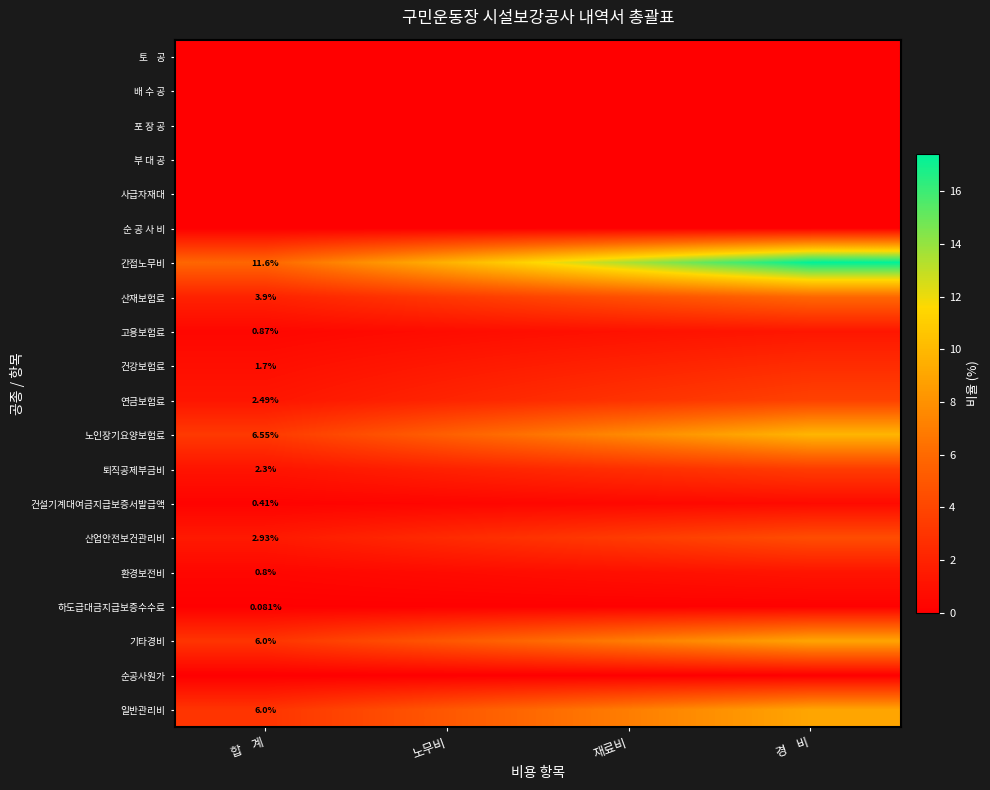

True or false: 하도급대금지급보증수수료 has a value of 0.2 at 경 비.

False